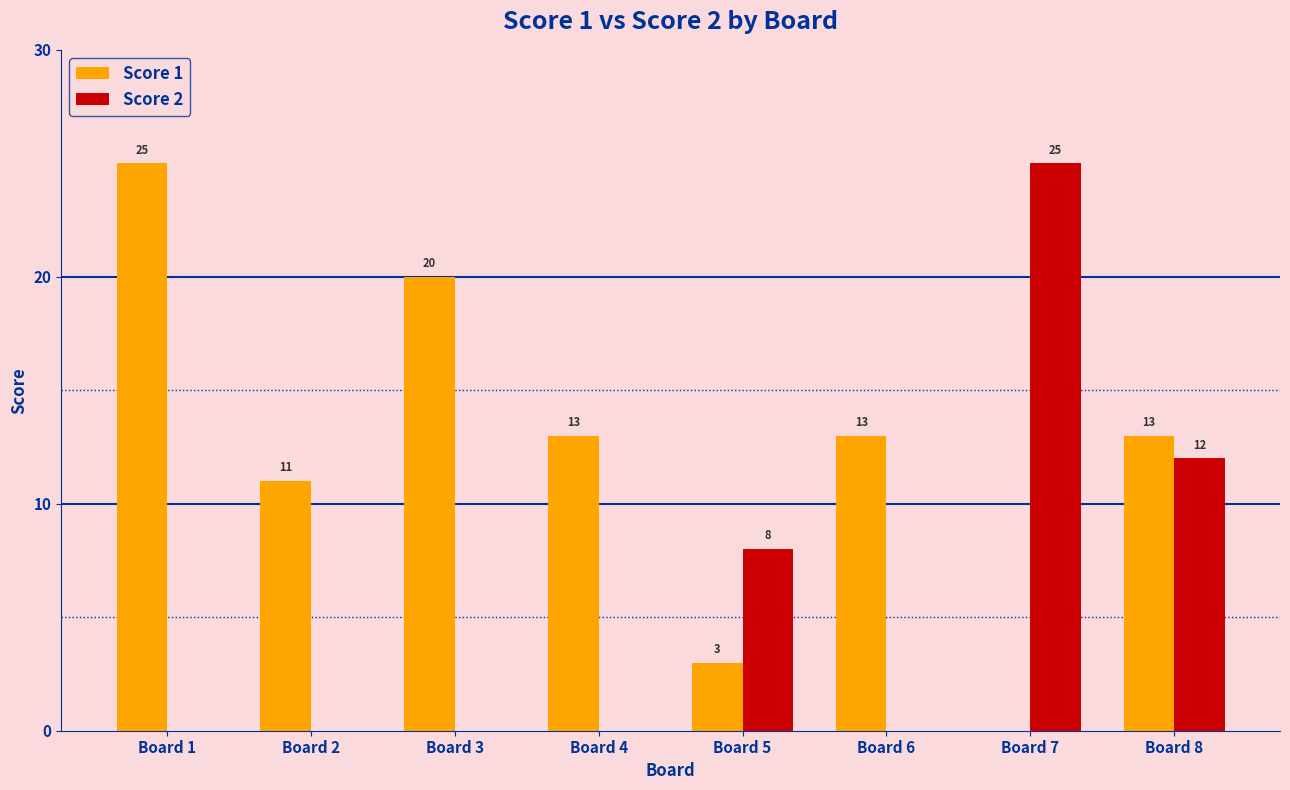

What is the difference between the Score 1 values at Board 1 and Board 4?

12